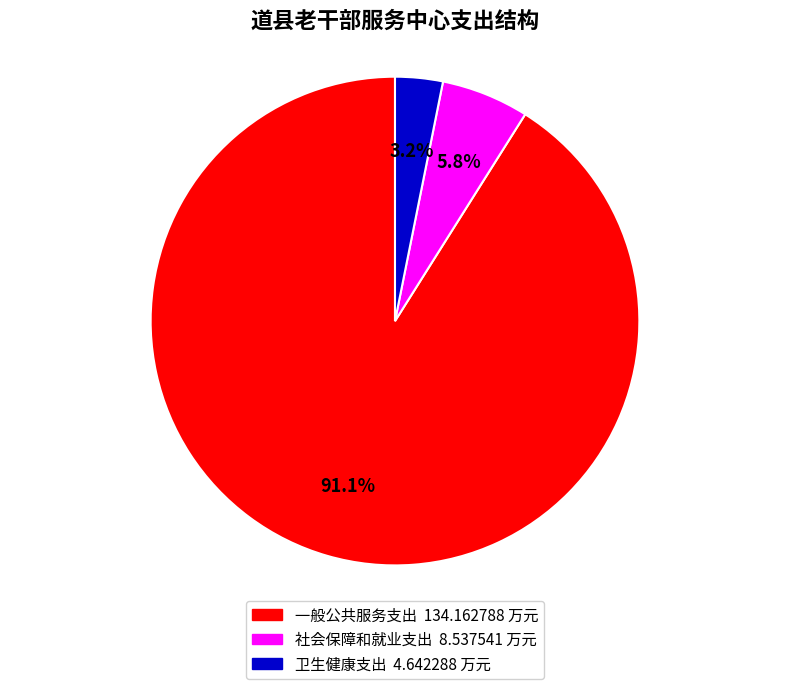

Is there any slice that represents more than half of the pie?

Yes